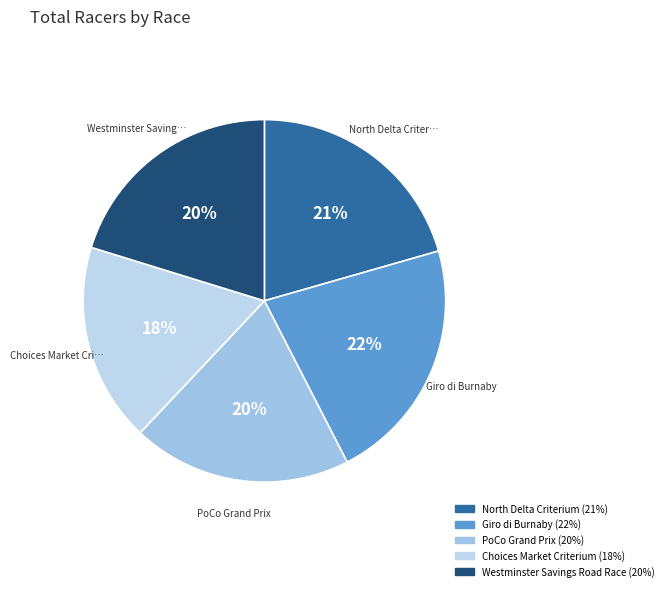

Is there any slice that represents more than half of the pie?

No